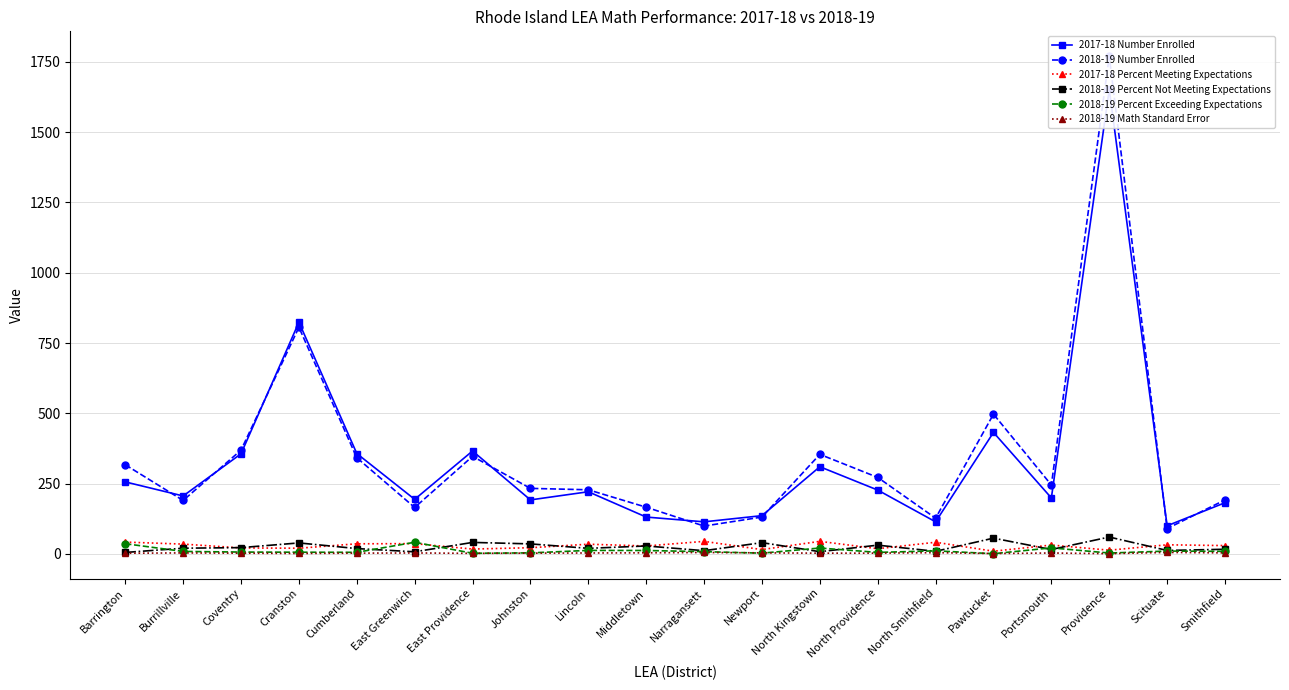

What is the label of the 19th point from the right?

Burrillville